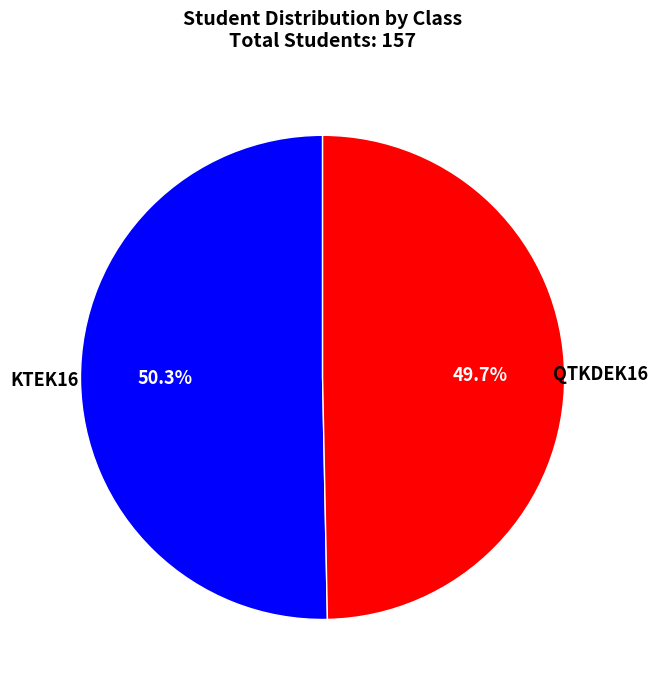

Count the number of slices in the pie.

2